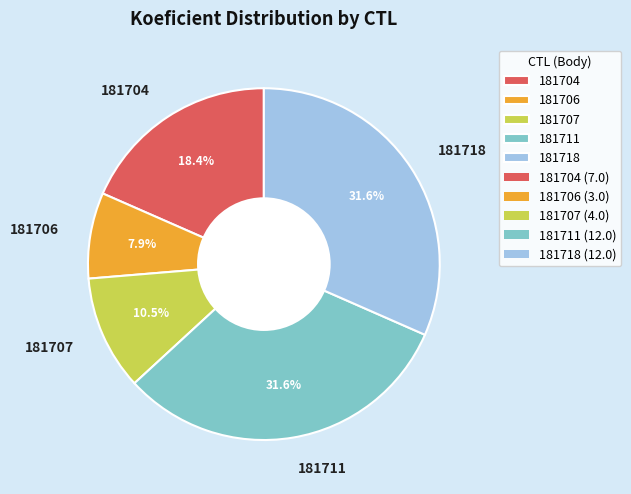

Is 181707 the majority of the pie?

No